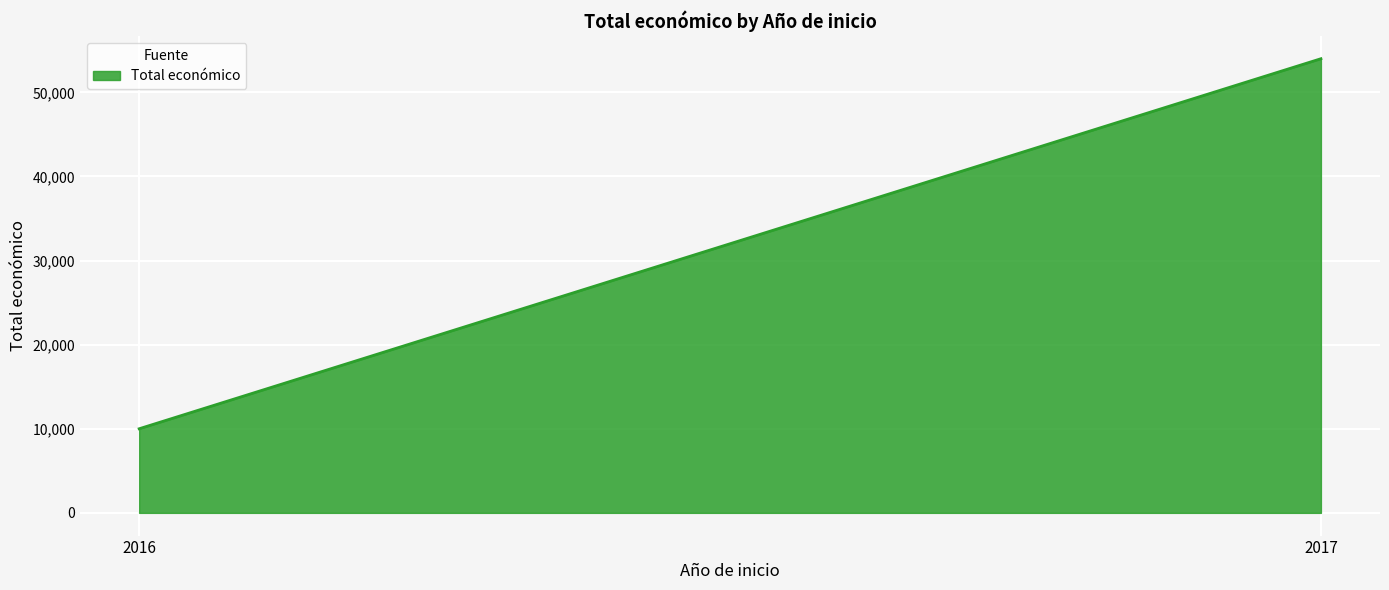

At which category does the data reach its first local valley?

2016